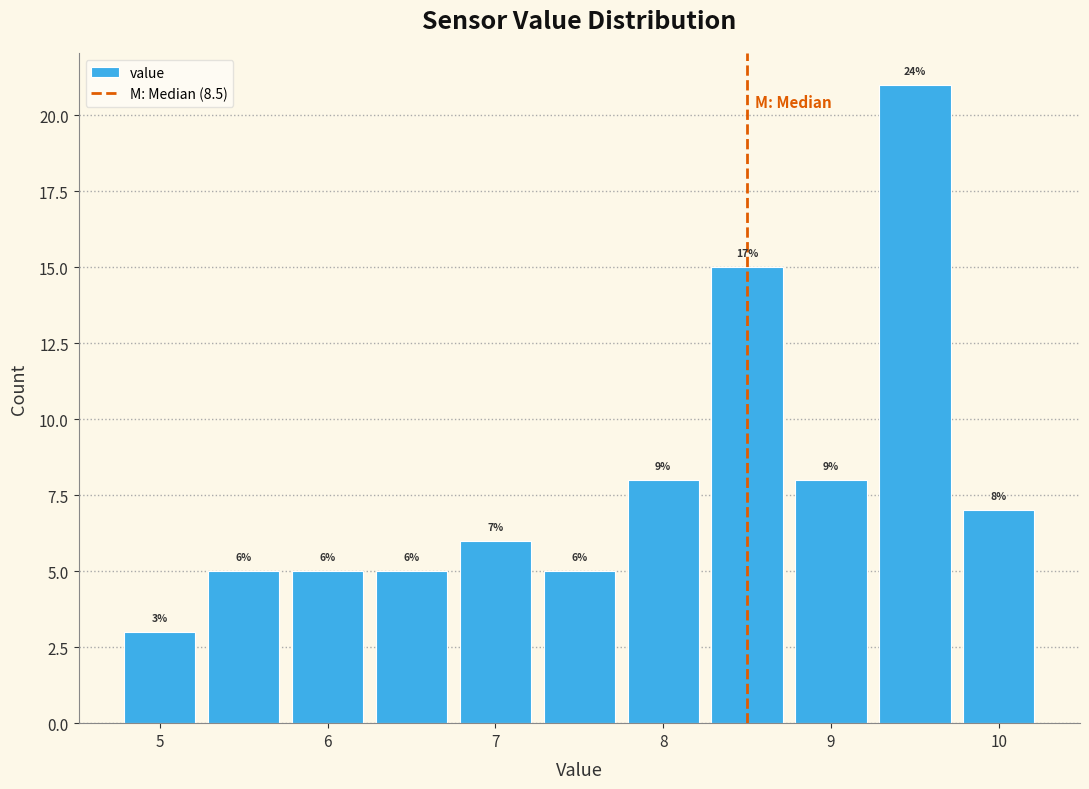

Over which range of the x-axis is the bar tallest?

9.25 to 9.75